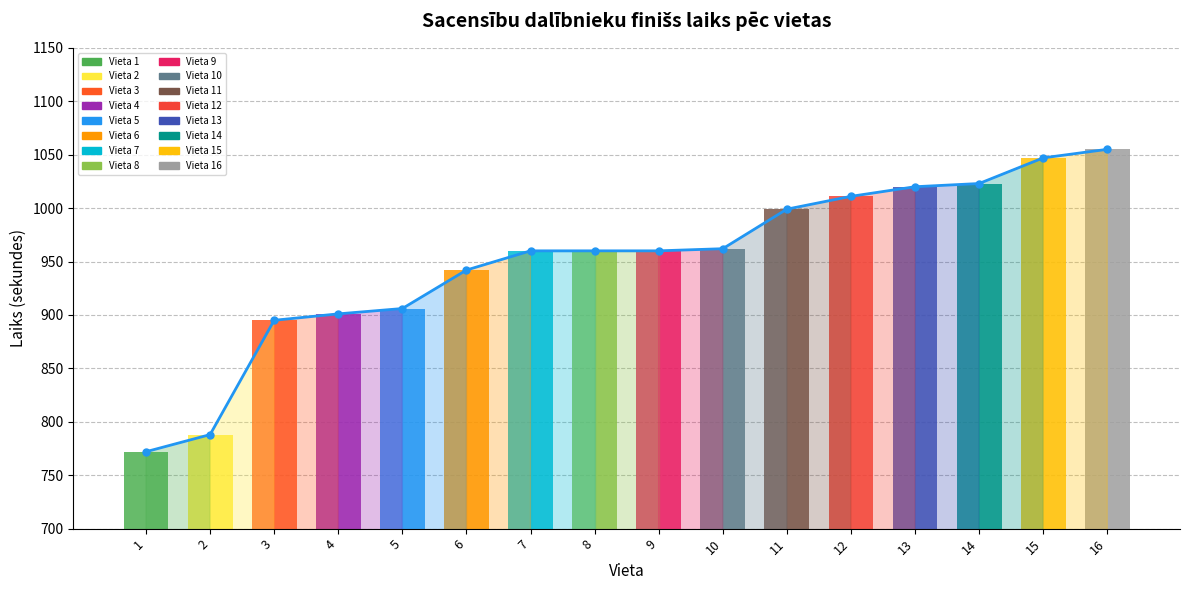

Are the bars grouped side by side (vs. stacked)?

No